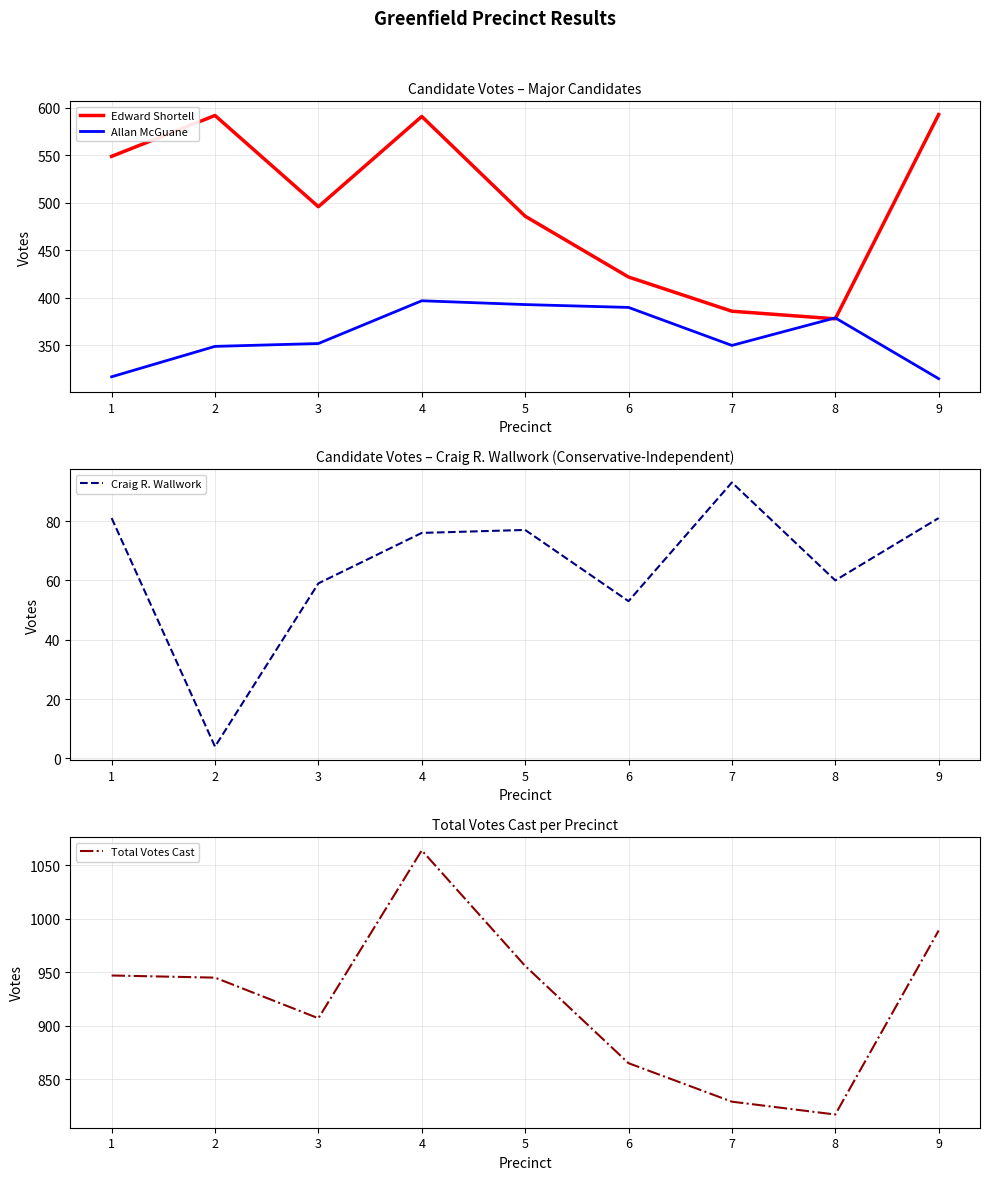

True or false: Craig R. Wallwork has a value of 1 at 2.

False